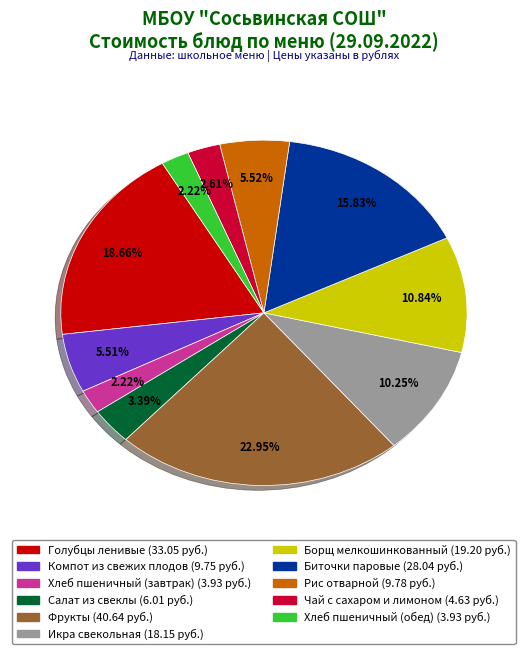

To the nearest percent, what is the difference between the Голубцы ленивые and Борщ мелкошинкованный slice percentages?

8%